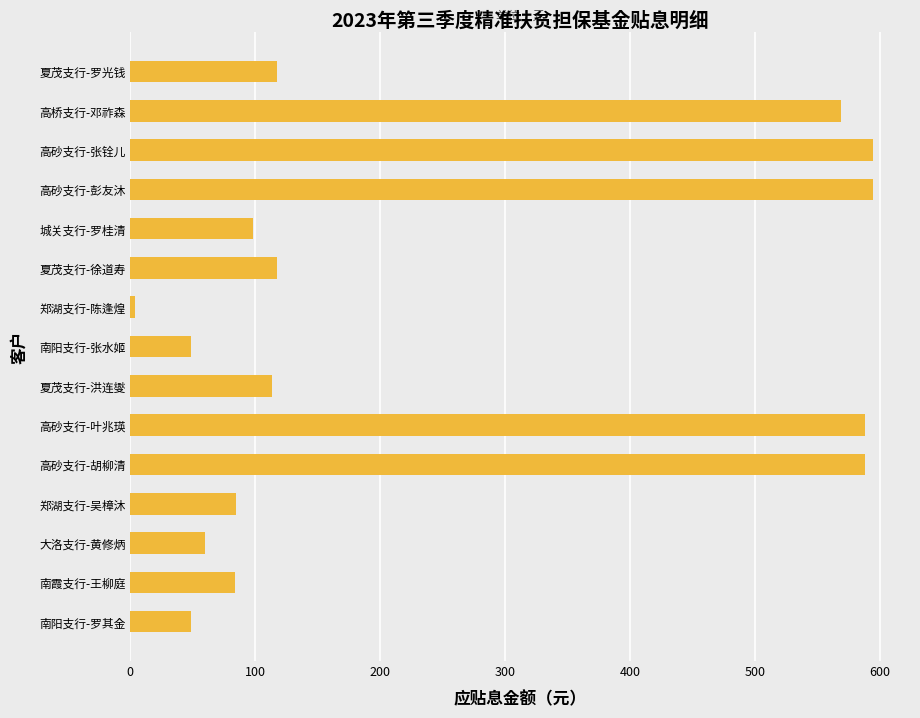

What is the approximate value at 南阳支行-张水姬?

48.3